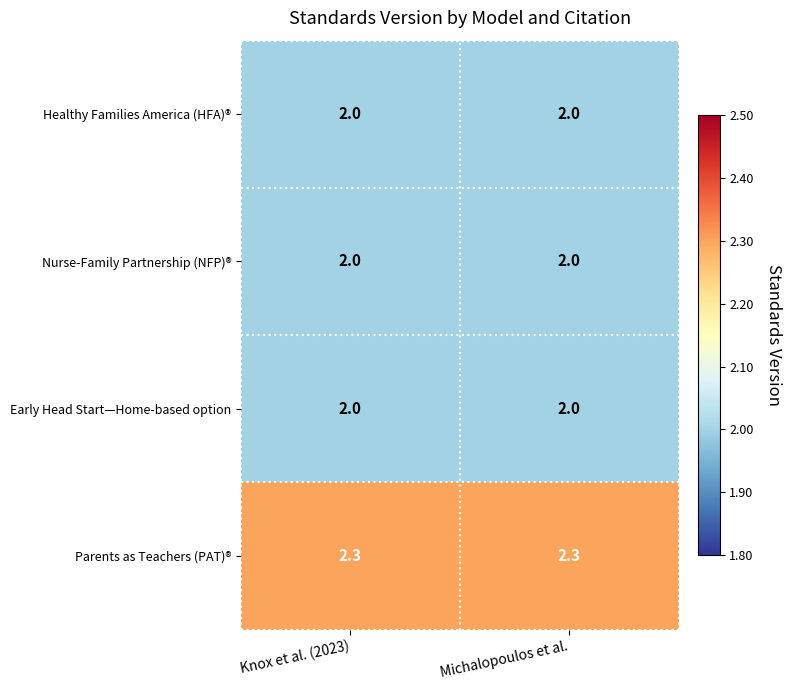

What is the average value of the Healthy Families America (HFA)® series?

2.0